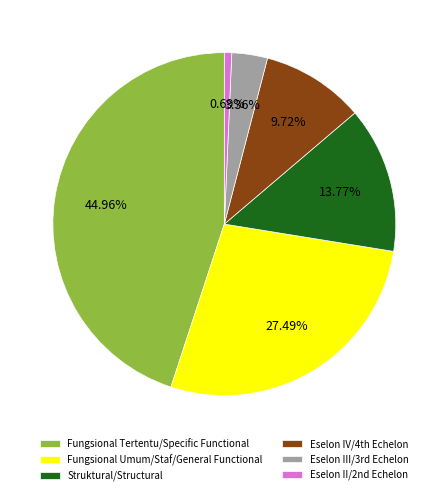

True or false: Struktural/Structural accounts for 14% of the total.

True